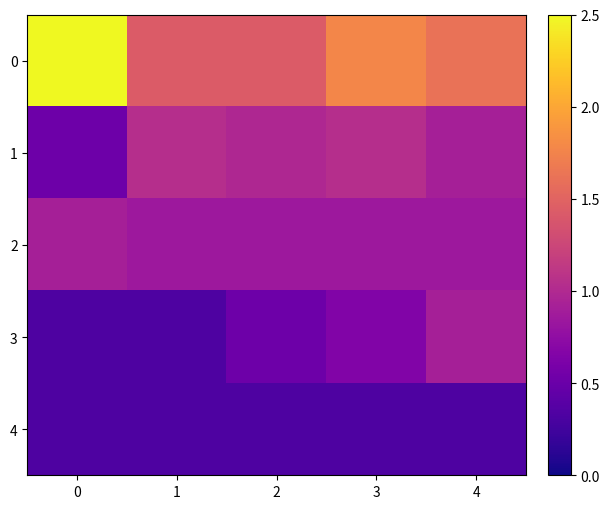

Reading right to left, extract all data points from this chart.

0: 4=1.6	3=1.8	2=1.4	1=1.4	0=2.5
1: 4=0.9	3=1.0	2=1.0	1=1.0	0=0.5
2: 4=0.8	3=0.8	2=0.8	1=0.8	0=0.9
3: 4=0.9	3=0.7	2=0.5	1=0.3	0=0.3
4: 4=0.3	3=0.3	2=0.3	1=0.3	0=0.3